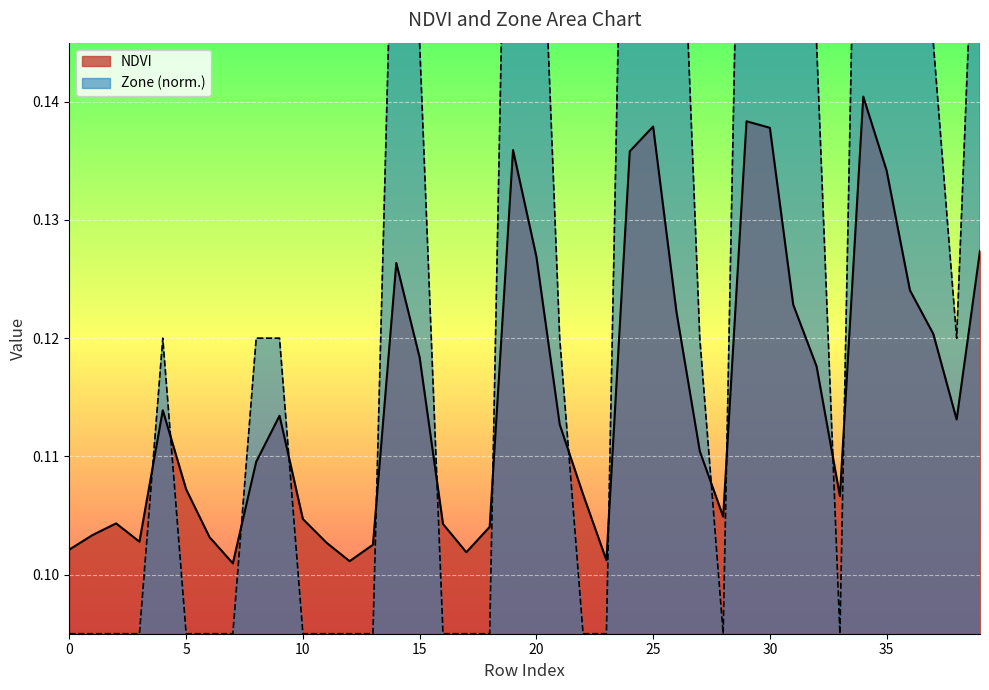

Does the chart display data point markers on the line(s)?

No